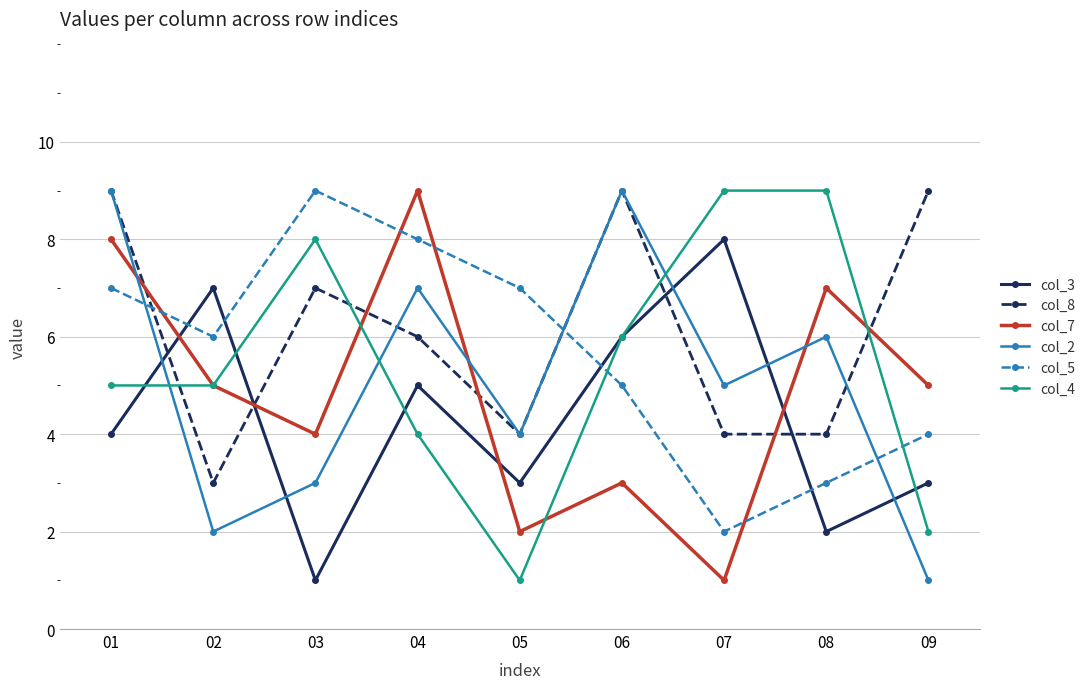

How many col_5 values are between 4 and 7?

5